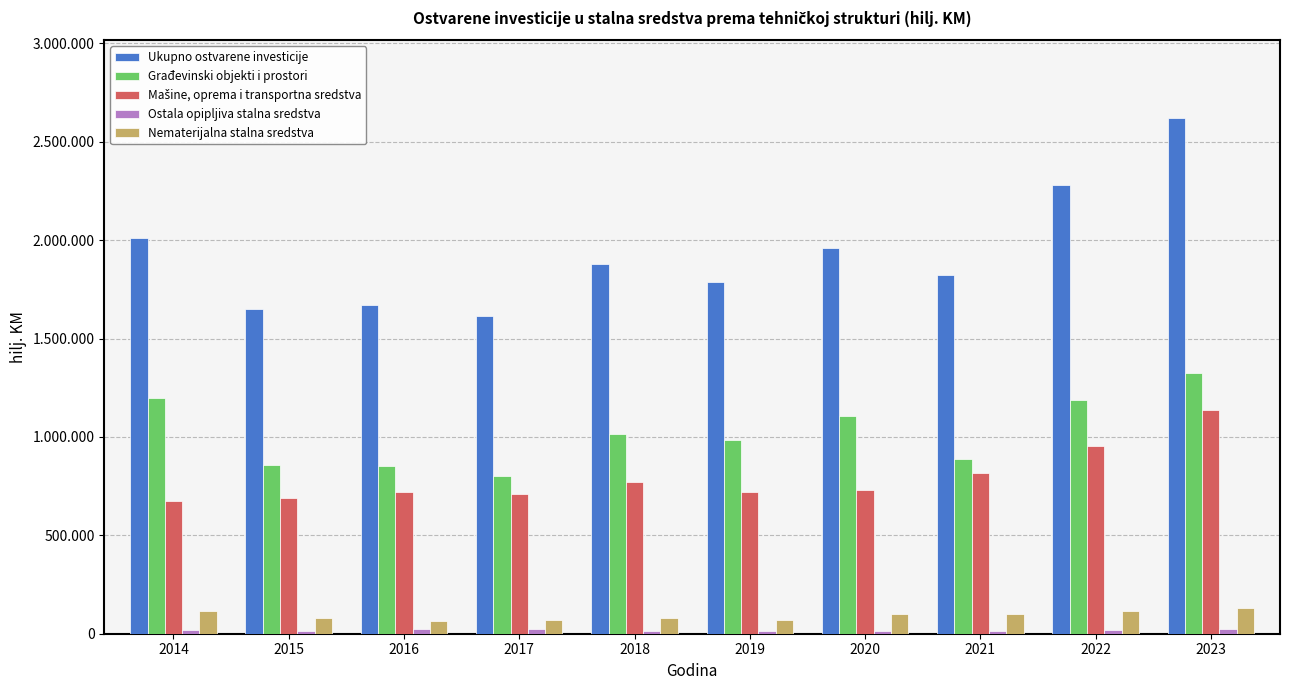

Which has a higher value, 2022 or 2023?

2023